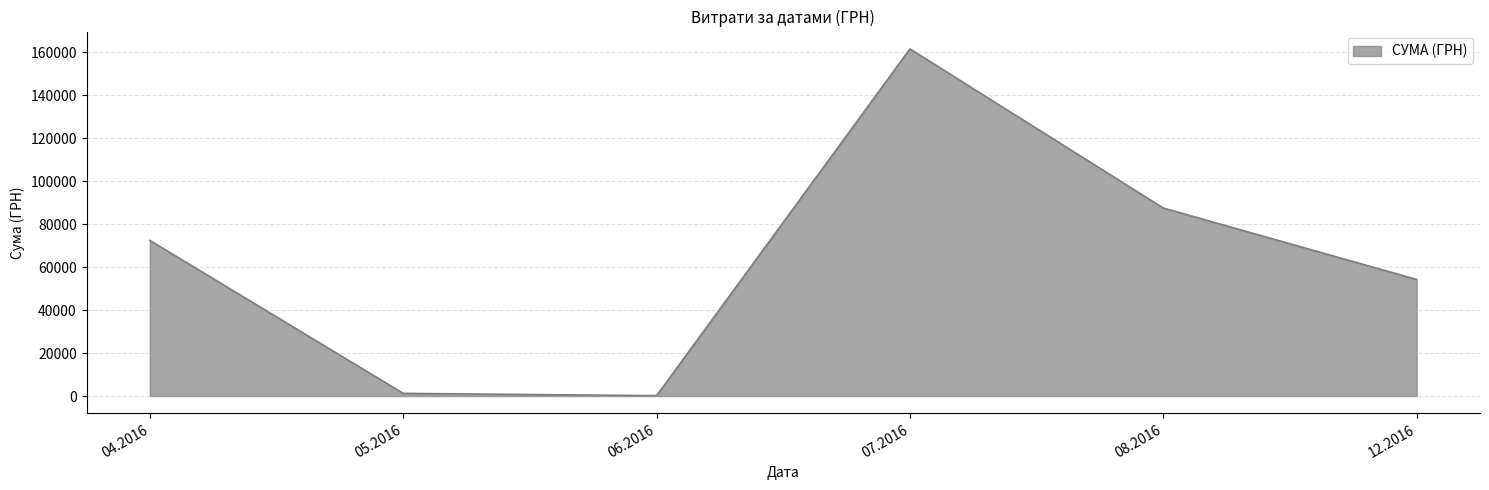

How many series are shown in this chart?

1